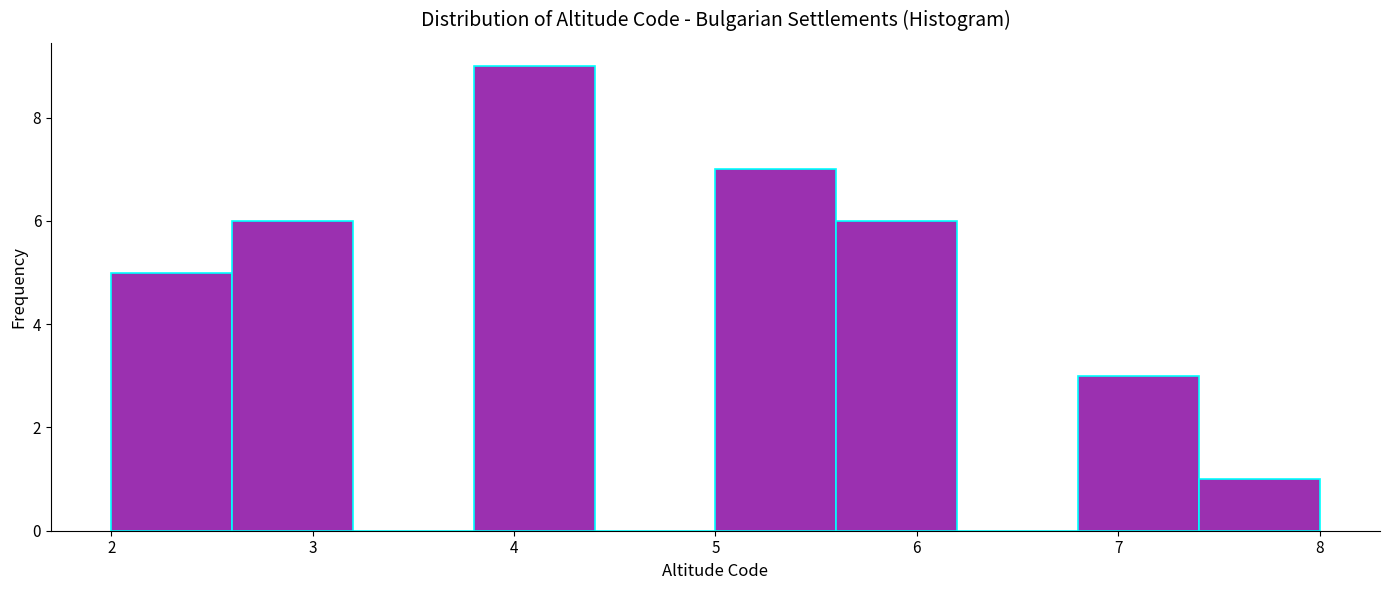

Reading left to right, transcribe this chart: for each bar, give the range it covers on the x-axis and its height. The values are not printed on the chart, so give them approximately, as read against the axis.

2.0 to 2.6: 5
2.6 to 3.2: 6
3.2 to 3.8: 0
3.8 to 4.4: 9
4.4 to 5.0: 0
5.0 to 5.6: 7
5.6 to 6.2: 6
6.2 to 6.8: 0
6.8 to 7.4: 3
7.4 to 8.0: 1